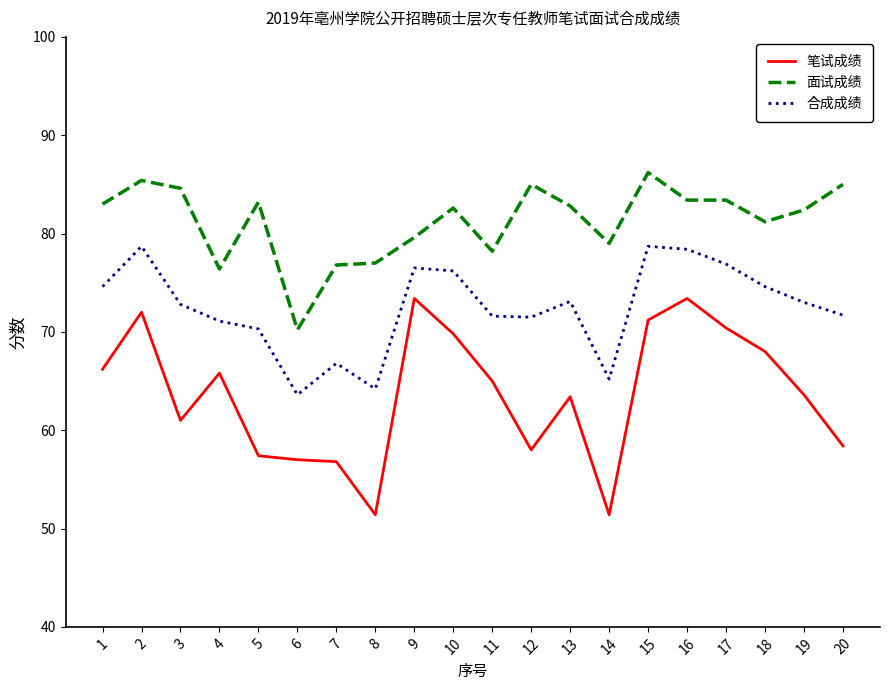

The value of 笔试成绩 at 6 is 32.4. True or false?

False